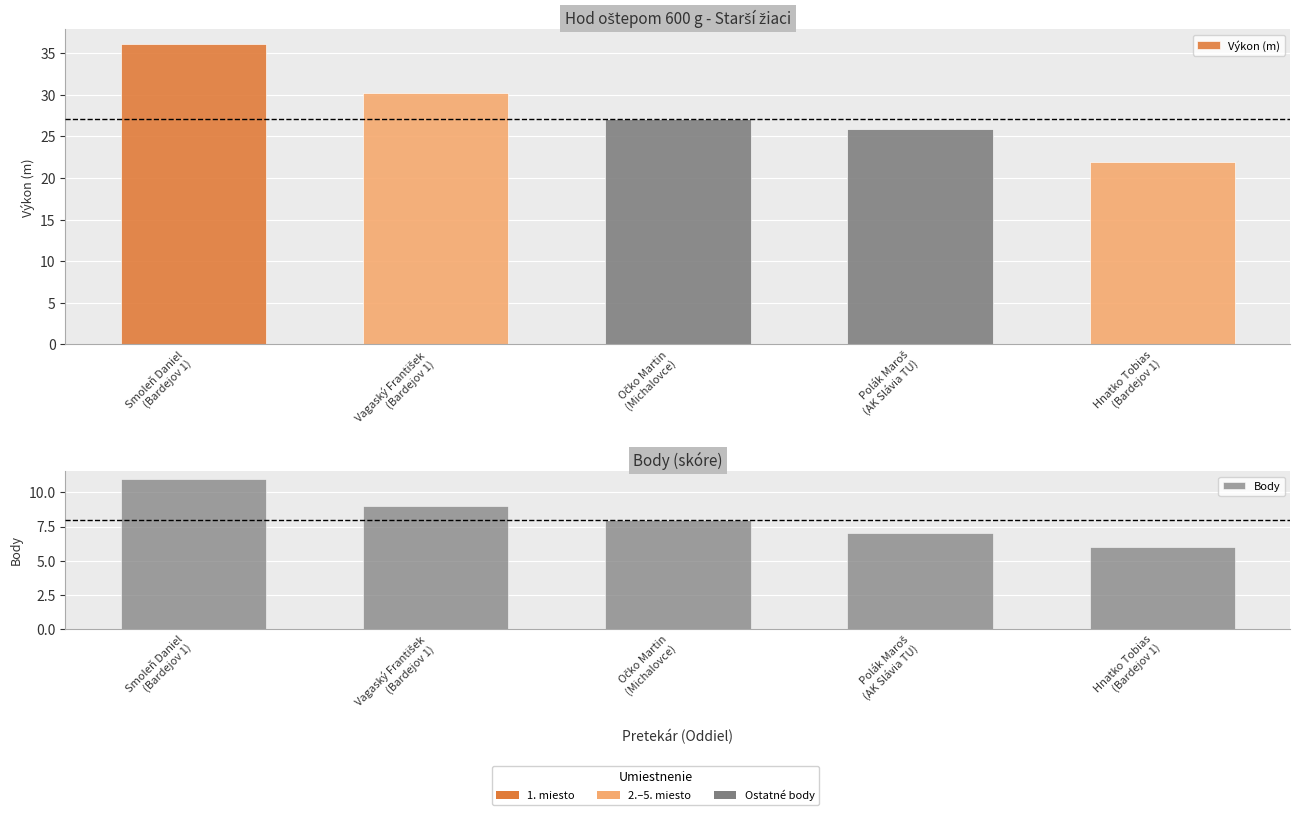

What is the maximum value shown in the chart?

36.1